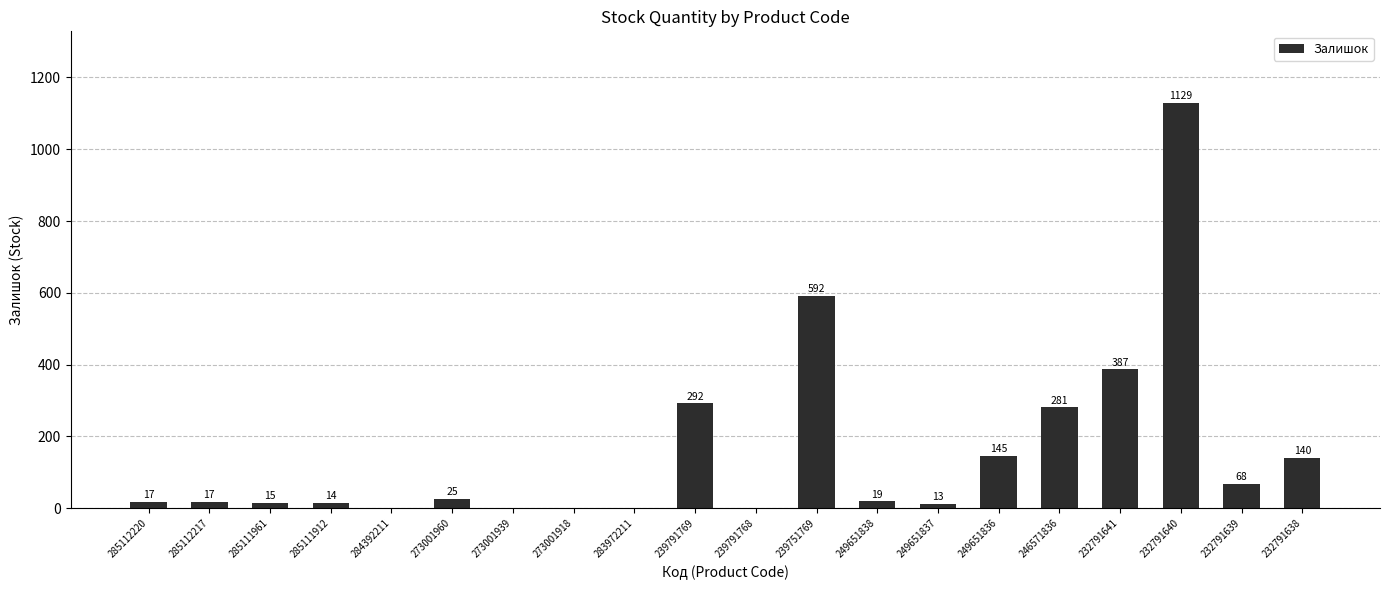

At which category does the chart reach its peak across all series?

232791640